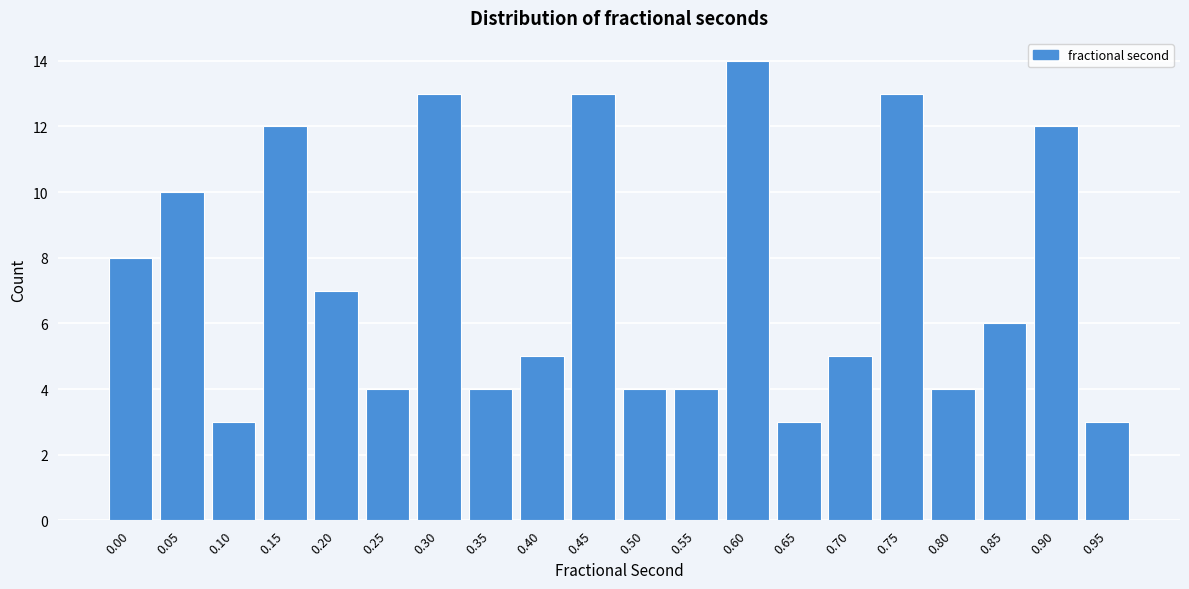

Reading left to right, what are all the values shown in this chart?

8	10	3	12	7	4	13	4	5	13	4	4	14	3	5	13	4	6	12	3